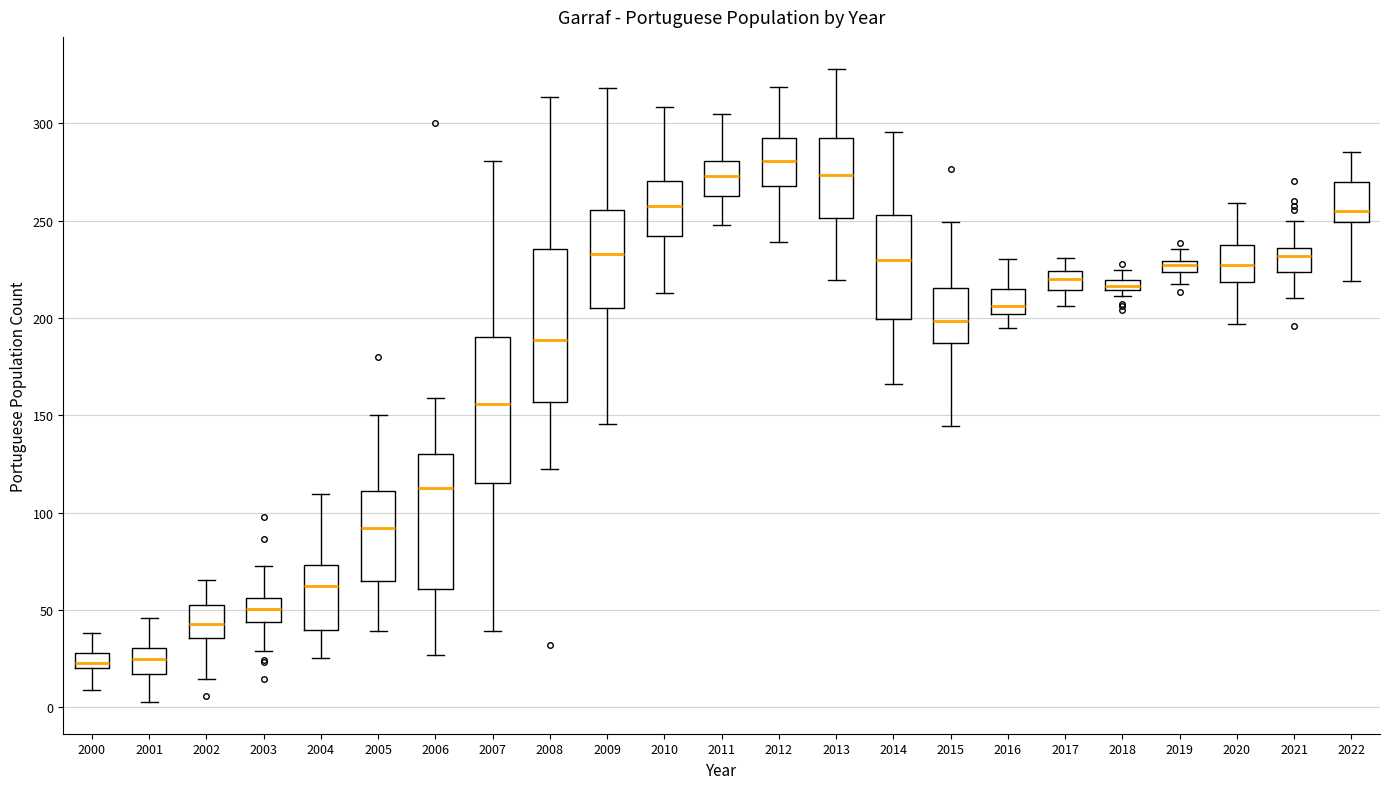

Where does the median line of the box at x = 2007 sit on the y-axis? The values are not printed on the chart, so give them approximately, as read against the axis.

155